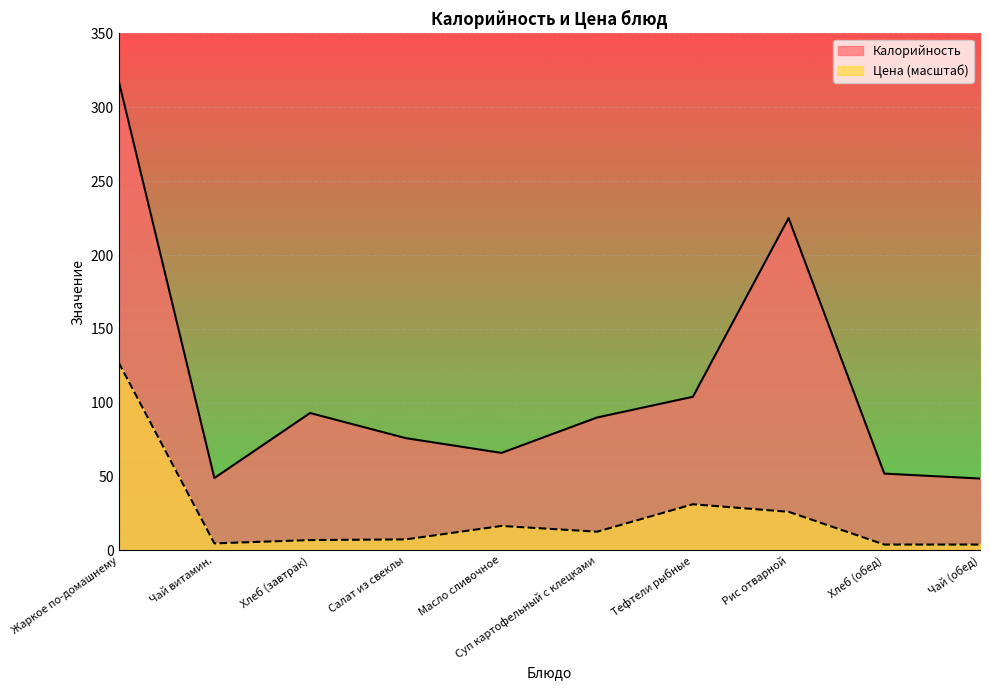

True or false: Калорийность has more than 2 interior local peaks.

False